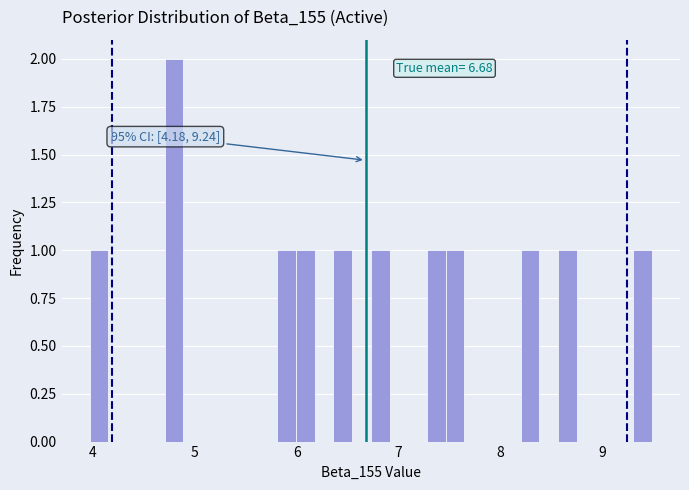

Read against the x-axis, roughly where is the centre of the tallest bar?

4.8